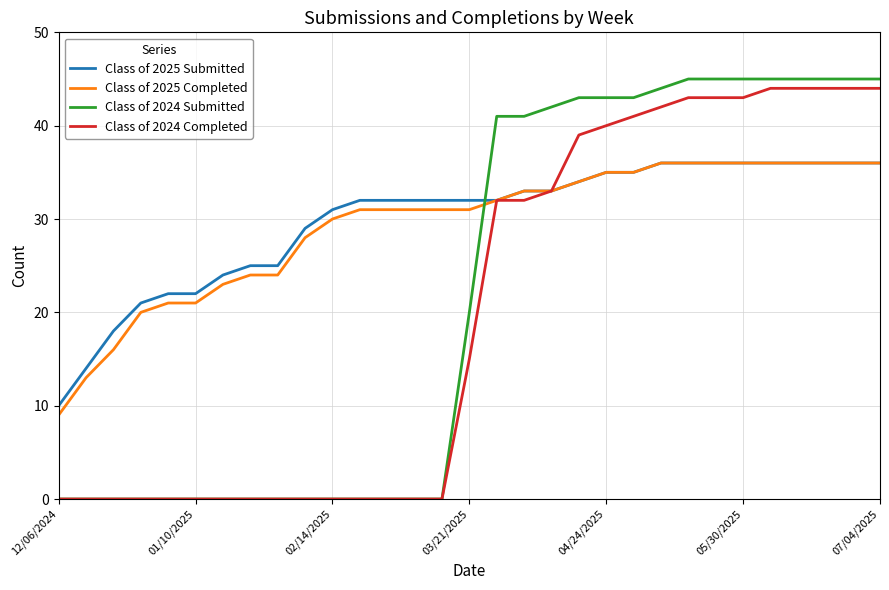

Which series has the largest range (max minus min)?

Class of 2024 Submitted